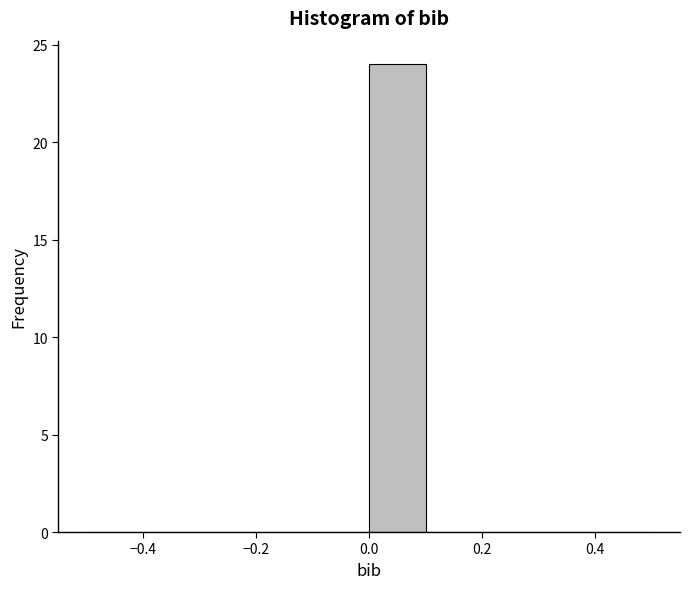

Reading left to right, list every bar in this chart as the range it spans on the x-axis followed by its height. The values are not printed on the chart, so give them approximately, as read against the axis.

-0.5 to -0.4: 0
-0.4 to -0.3: 0
-0.3 to -0.2: 0
-0.2 to -0.1: 0
-0.1 to 0.0: 0
0.0 to 0.1: 24
0.1 to 0.2: 0
0.2 to 0.3: 0
0.3 to 0.4: 0
0.4 to 0.5: 0